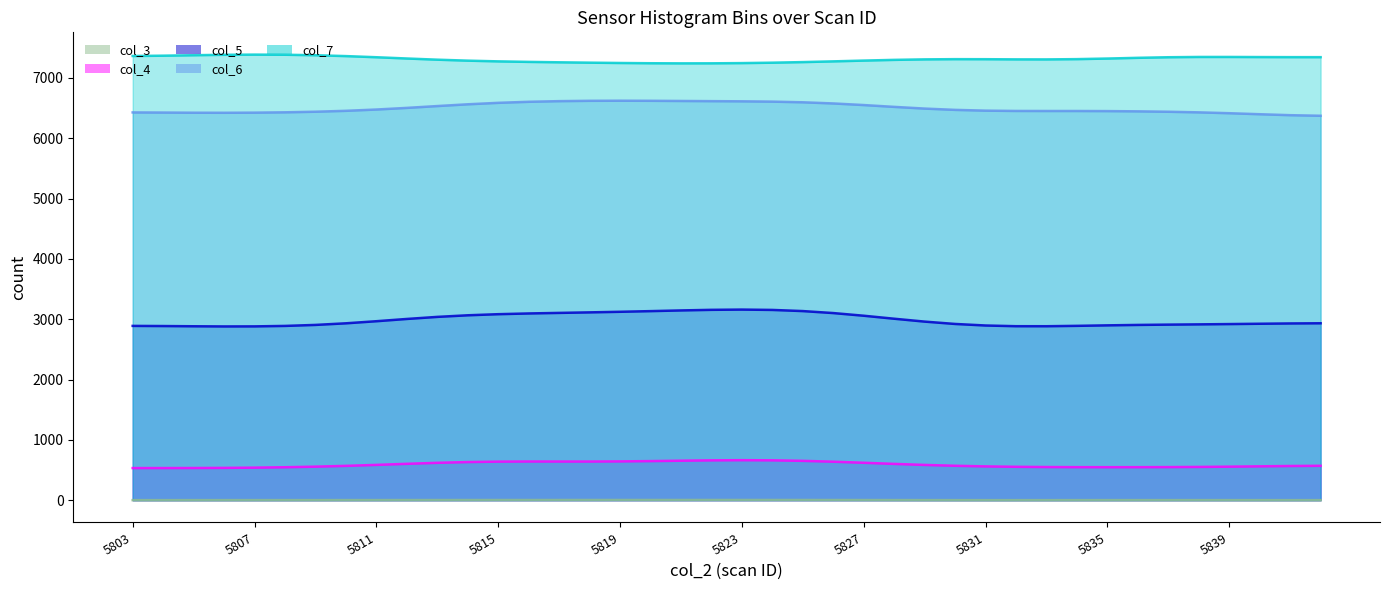

Is the value of col_3 at 5805 greater than the value of col_7 at 5828?

No